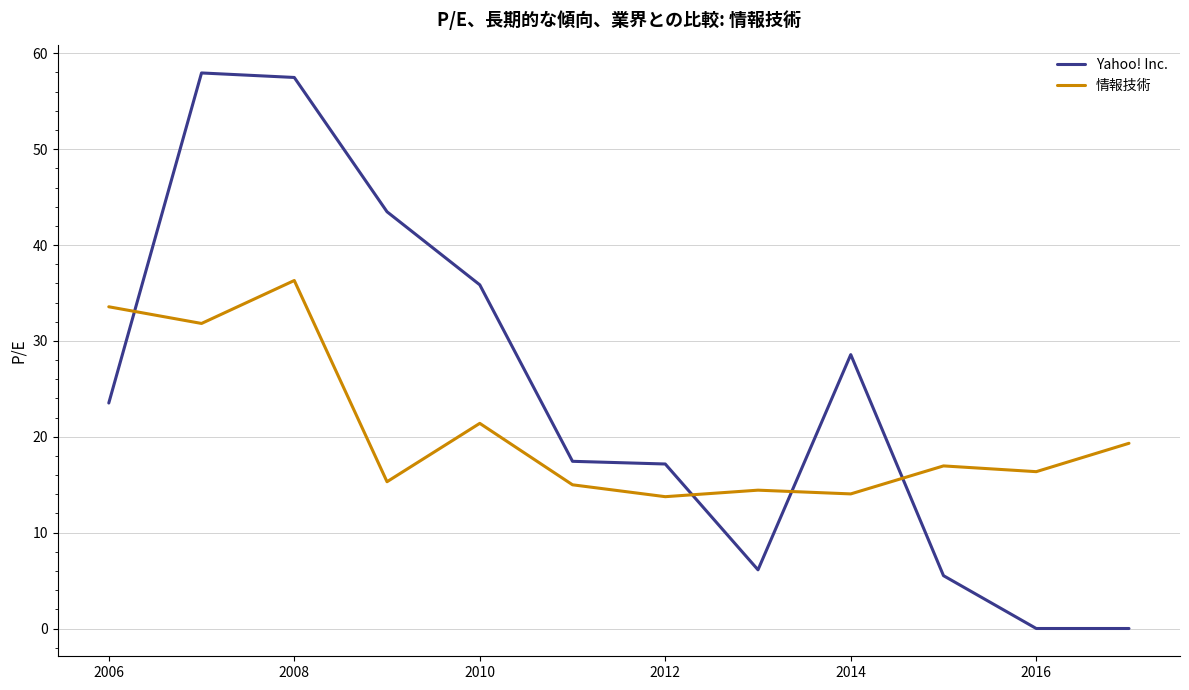

Reading right to left, transcribe all the data shown in this chart.

Yahoo! Inc.: 0.0	0.0	5.5	28.6	6.1	17.2	17.4	35.9	43.5	57.5	58.0	23.5
情報技術: 19.3	16.4	17.0	14.0	14.4	13.8	15.0	21.4	15.3	36.3	31.8	33.6